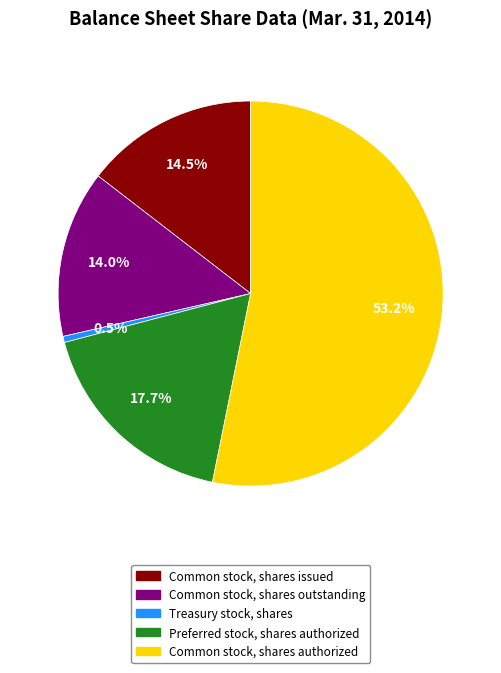

What portion of the pie excludes Treasury stock, shares?

99.5%